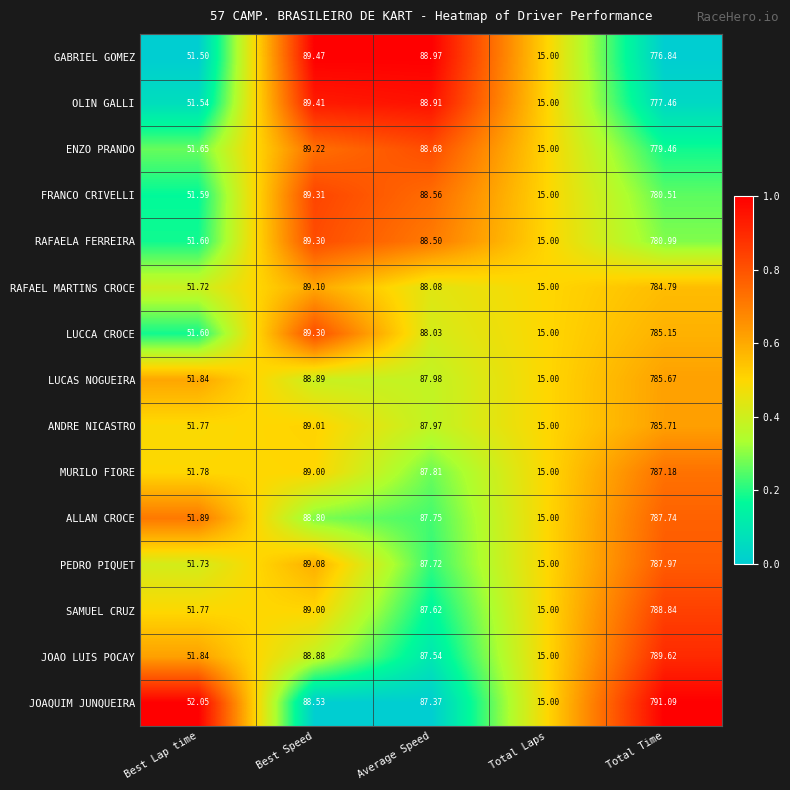

List the series in order of their peak value, highest first.

JOAQUIM JUNQUEIRA, JOAO LUIS POCAY, SAMUEL CRUZ, PEDRO PIQUET, ALLAN CROCE, MURILO FIORE, ANDRE NICASTRO, LUCAS NOGUEIRA, LUCCA CROCE, RAFAEL MARTINS CROCE, RAFAELA FERREIRA, FRANCO CRIVELLI, ENZO PRANDO, OLIN GALLI, GABRIEL GOMEZ